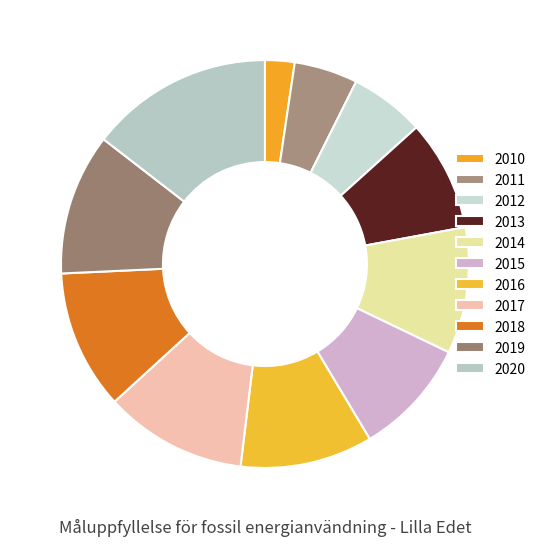

What is the smallest slice in the pie chart?

2010